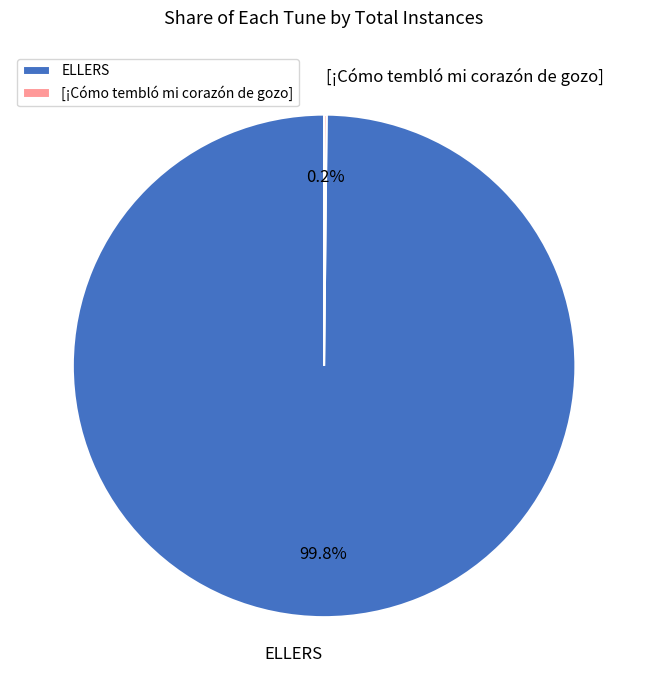

How much of the chart is everything except ELLERS?

0.2%